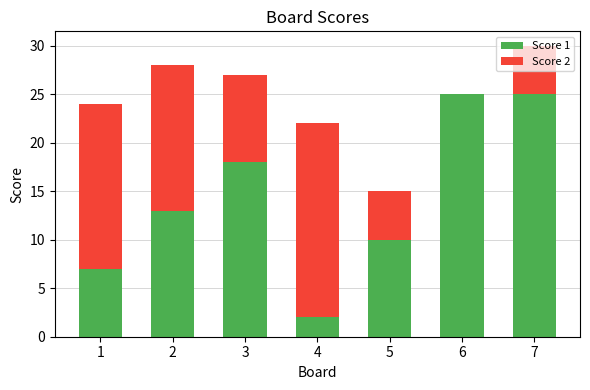

Count the number of data series in this chart.

2